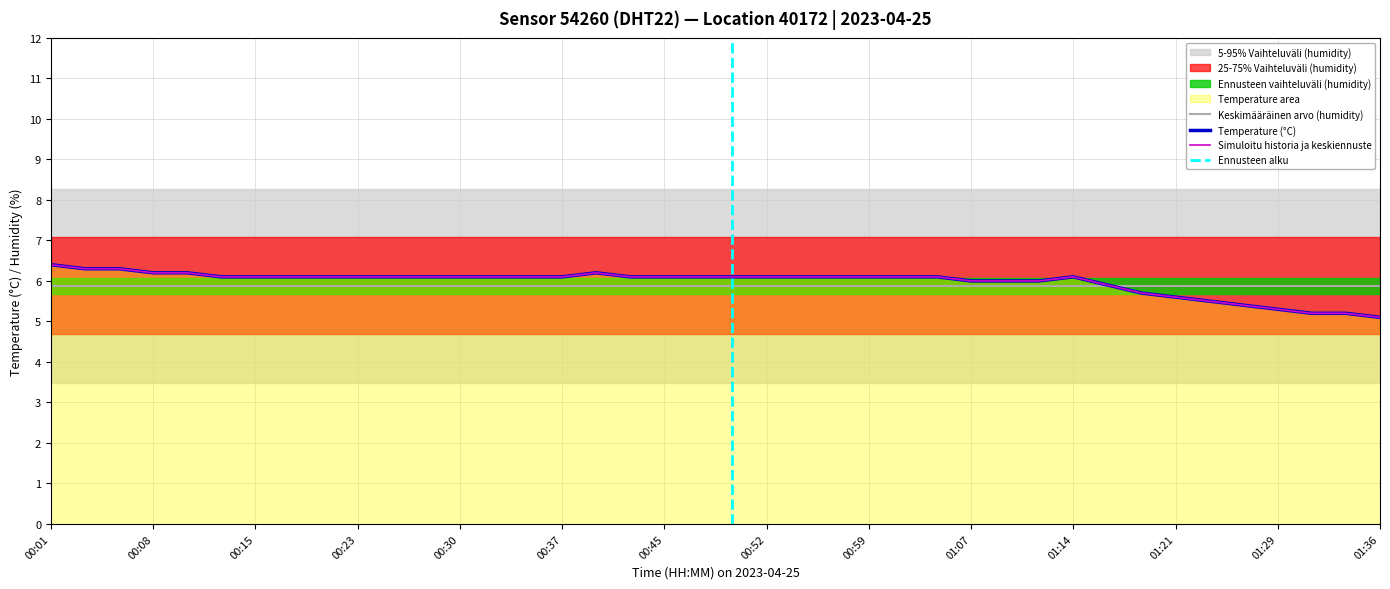

Where is the data nearest to the value 5?

01:36